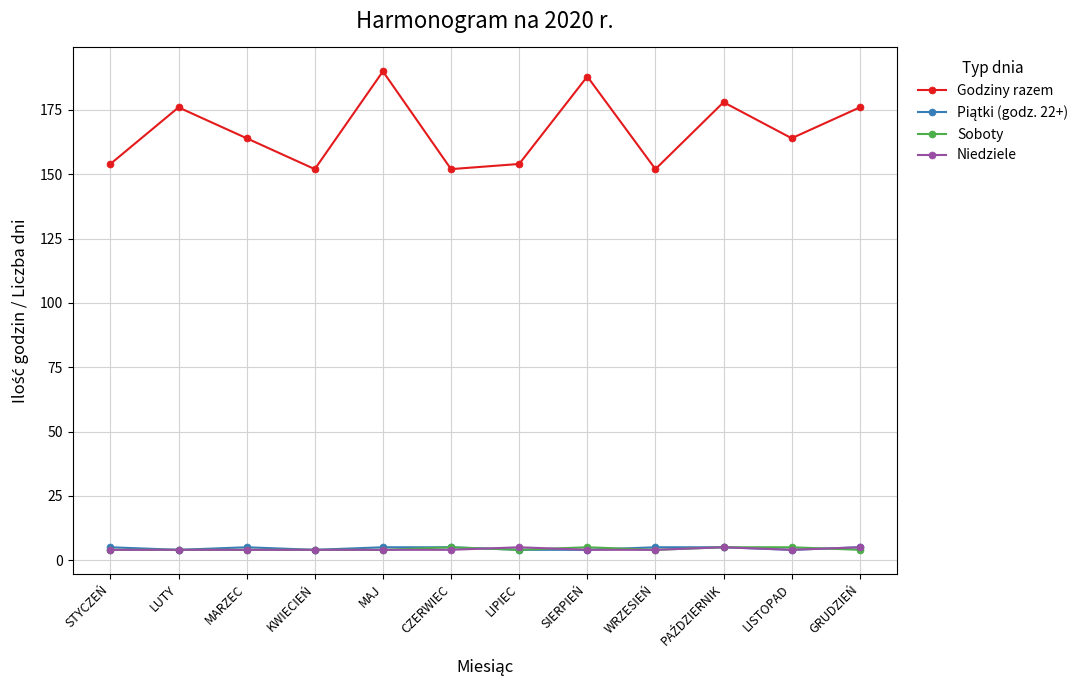

Is it true that Godziny razem equals 164 at MARZEC?

True